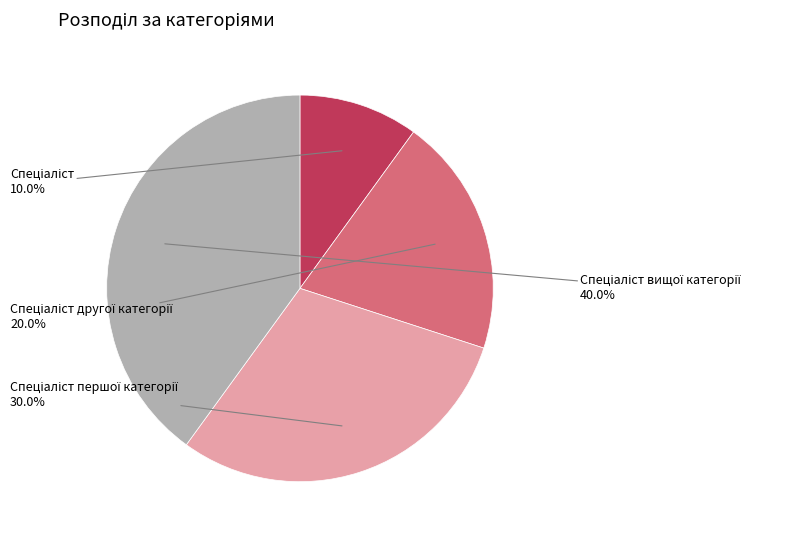

Is there any slice that represents more than half of the pie?

No